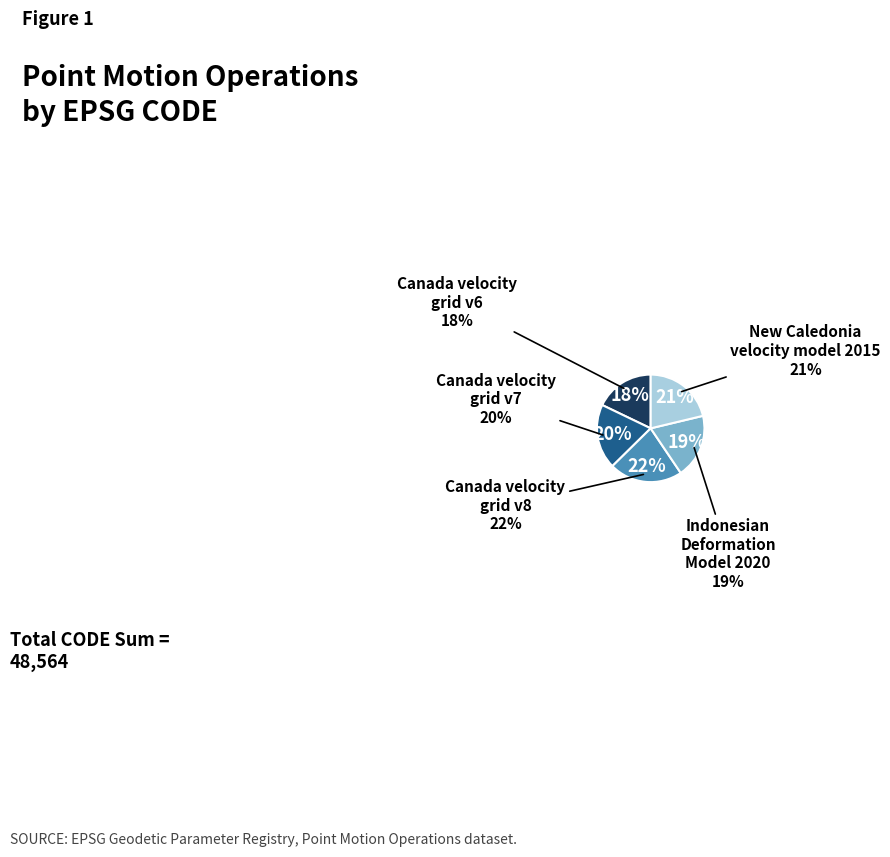

Is there a majority slice in this chart?

No